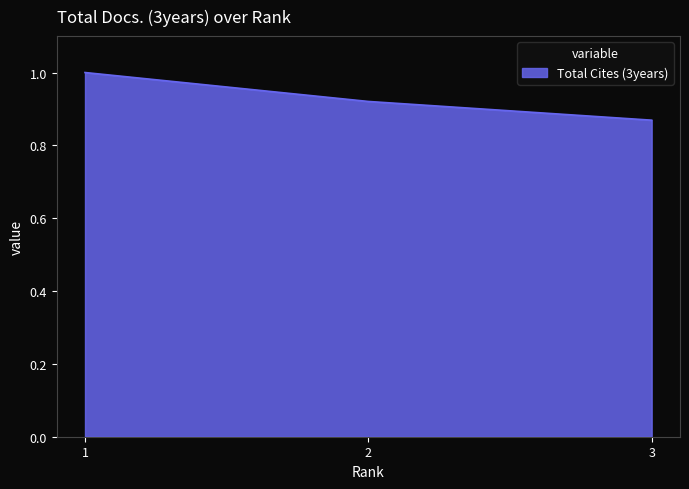

What is the difference between the maximum and minimum values?

0.1